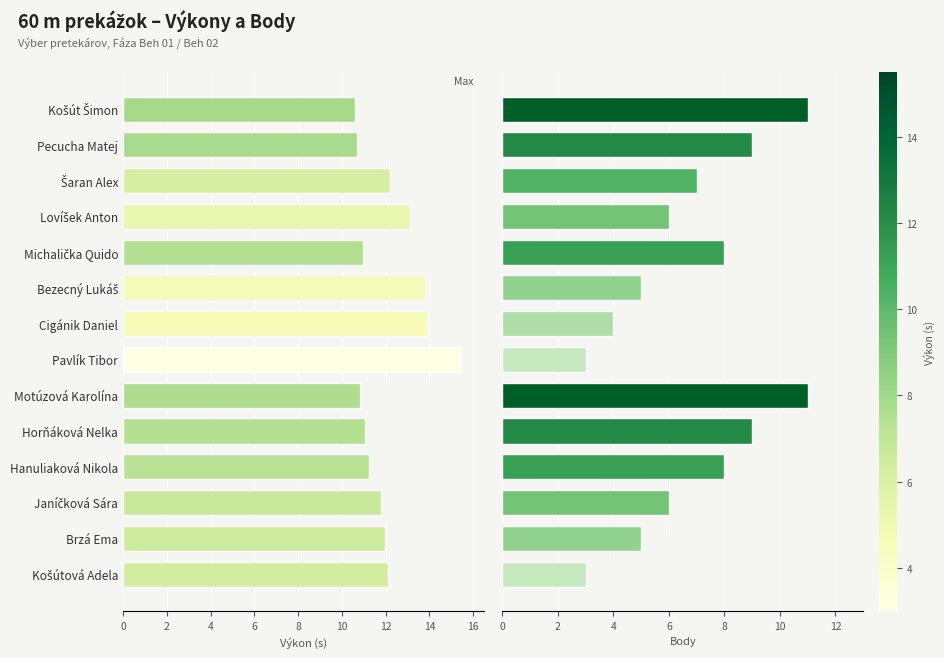

What is the value of the Body bar at the 3rd from the left?

7.0